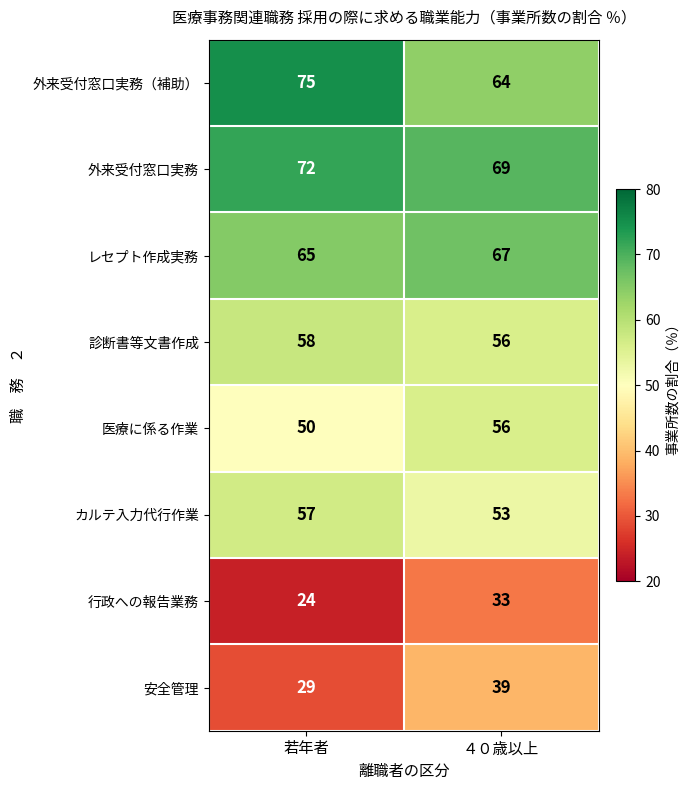

The 安全管理 series shows 29 at 若年者. True or false?

True